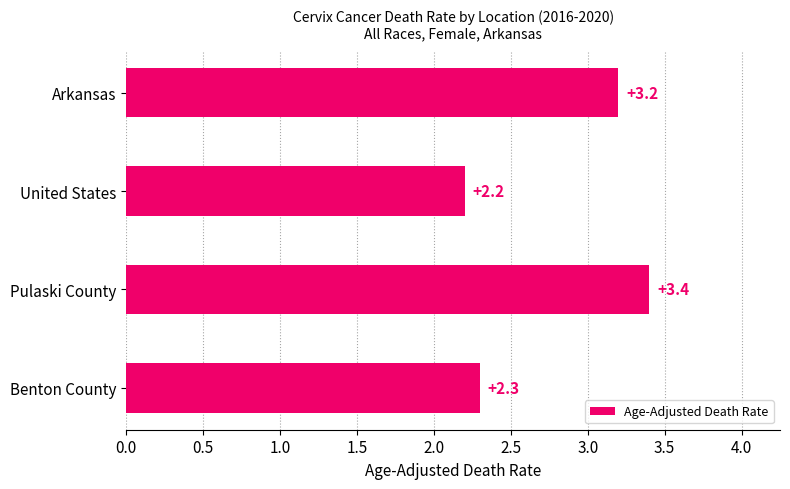

What is the difference between the second highest and second lowest values?

0.9